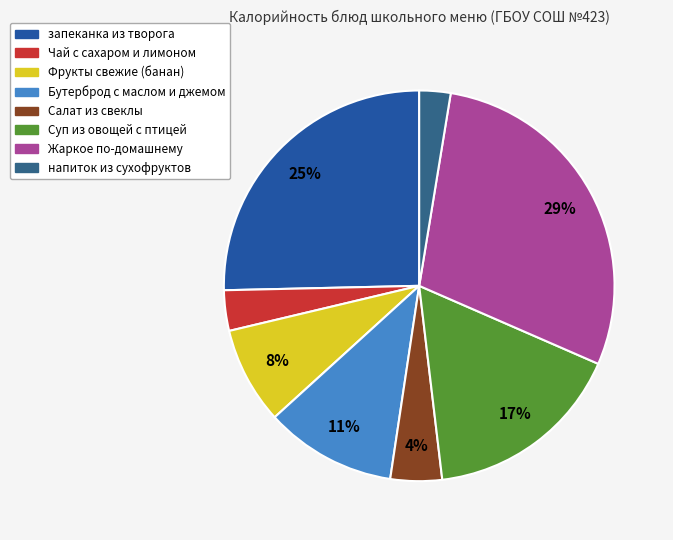

To the nearest percent, what is the average slice percentage?

12%